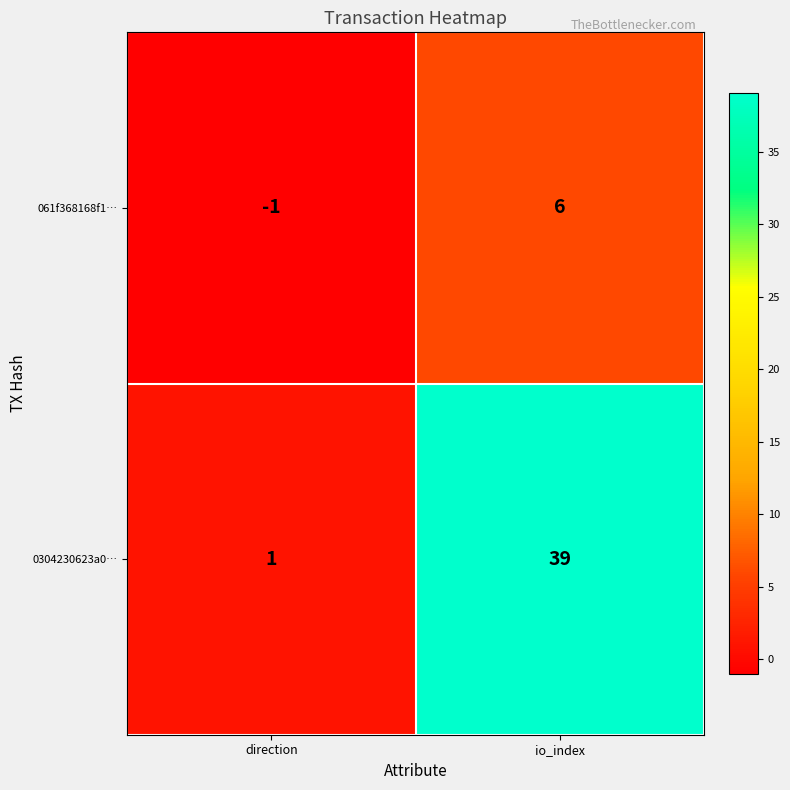

Rank the series by their average value, from highest to lowest.

0304230623a0…, 061f368168f1…